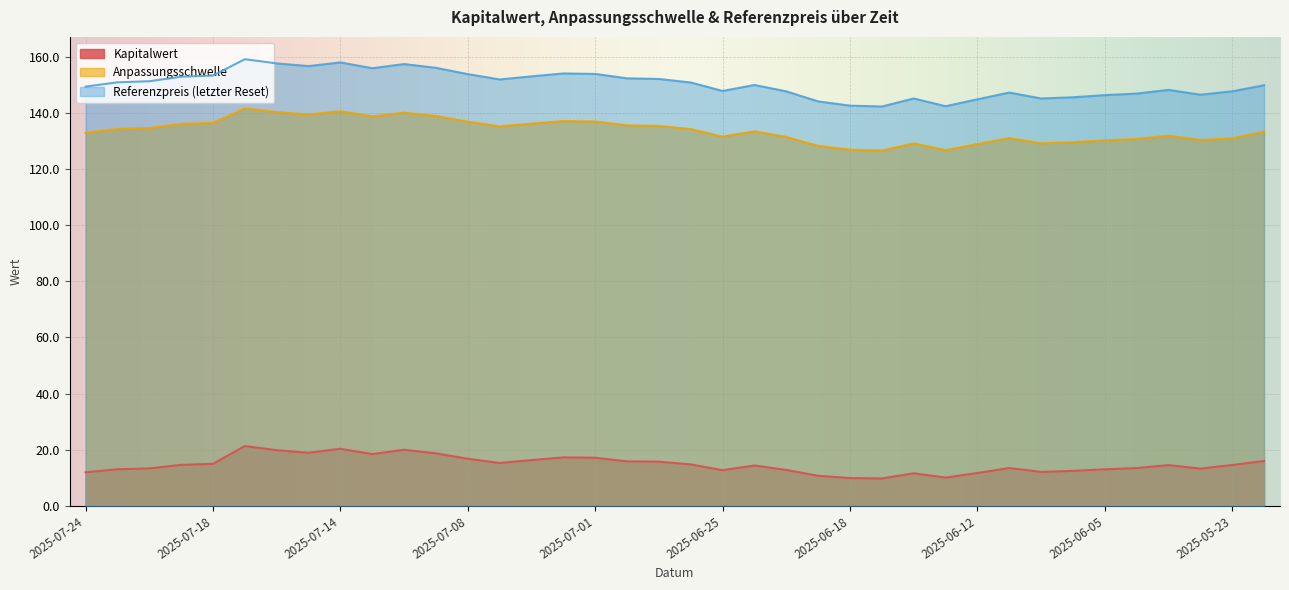

Which series changed the most between 2025-07-21 and 2025-05-22?

Referenzpreis (letzter Reset)